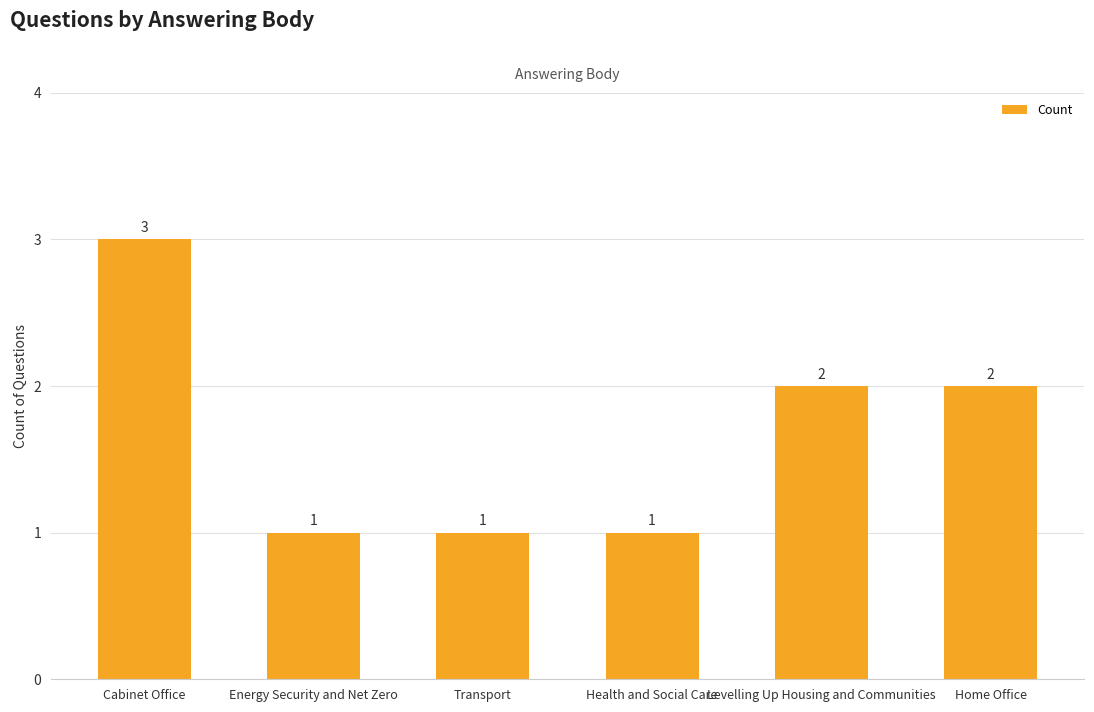

At which label does the data first exceed 2?

Cabinet Office